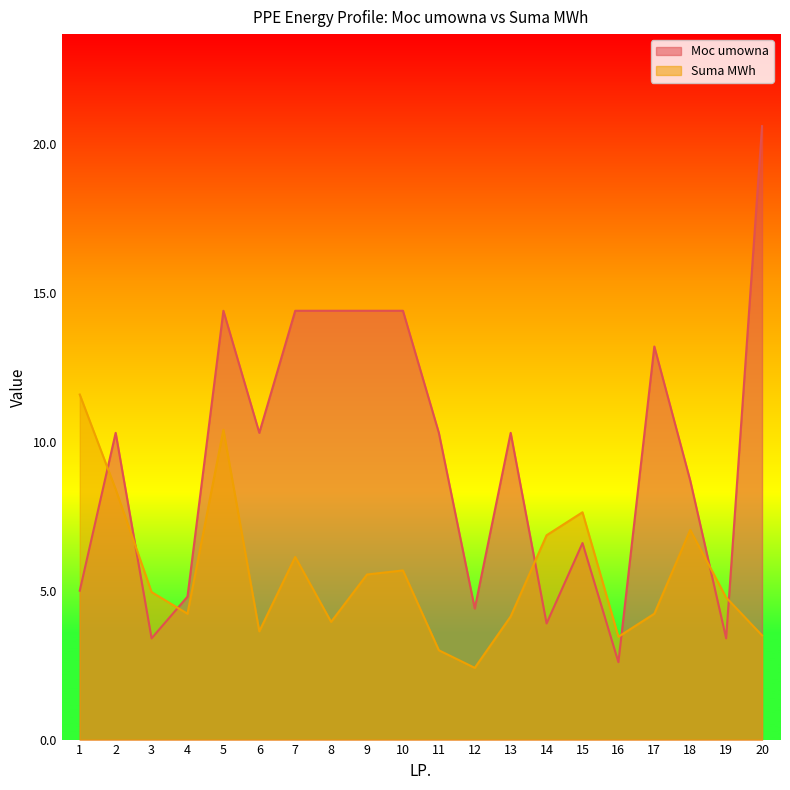

Which series has the largest range (max minus min)?

Moc umowna